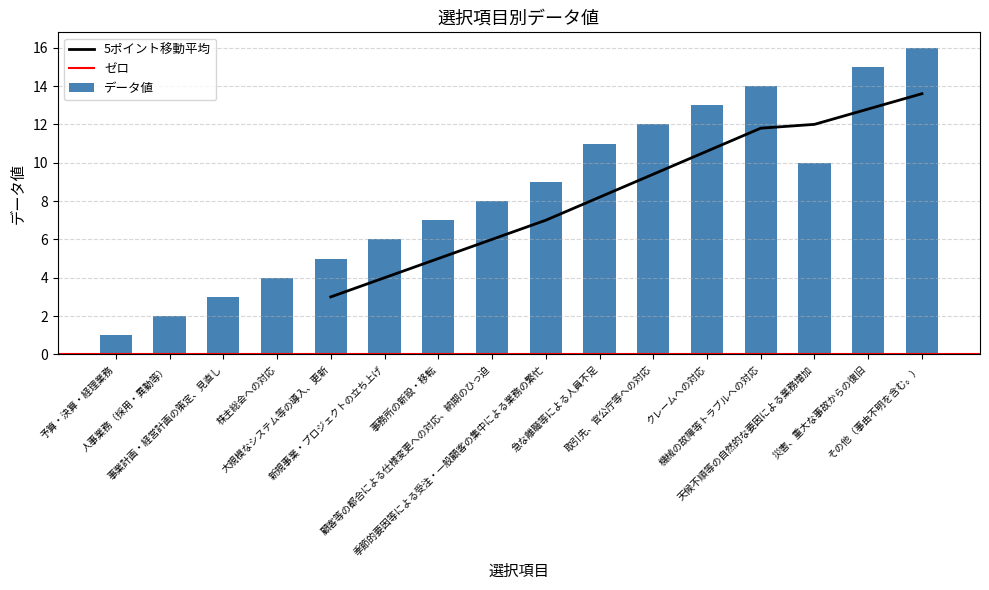

What is the difference between the values at 天候不順等の自然的な要因による業務増加 and 予算・決算・経理業務?

9